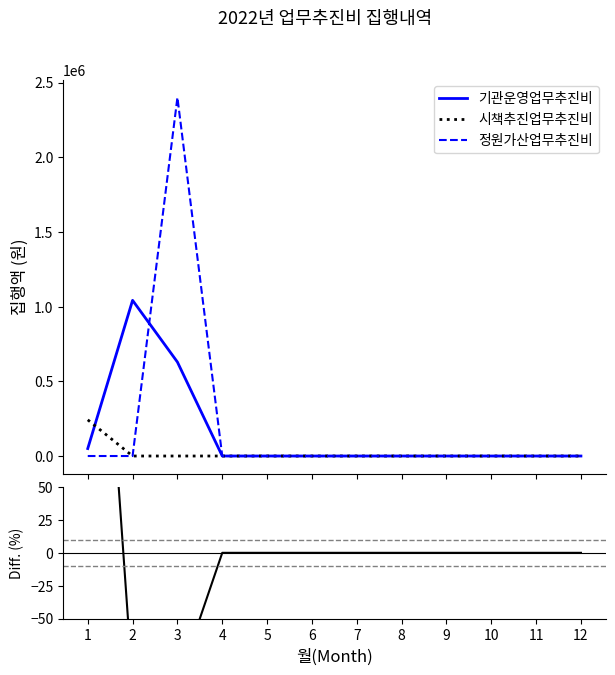

True or false: Diff. (%) and 기관운영업무추진비 intersect in this chart.

False